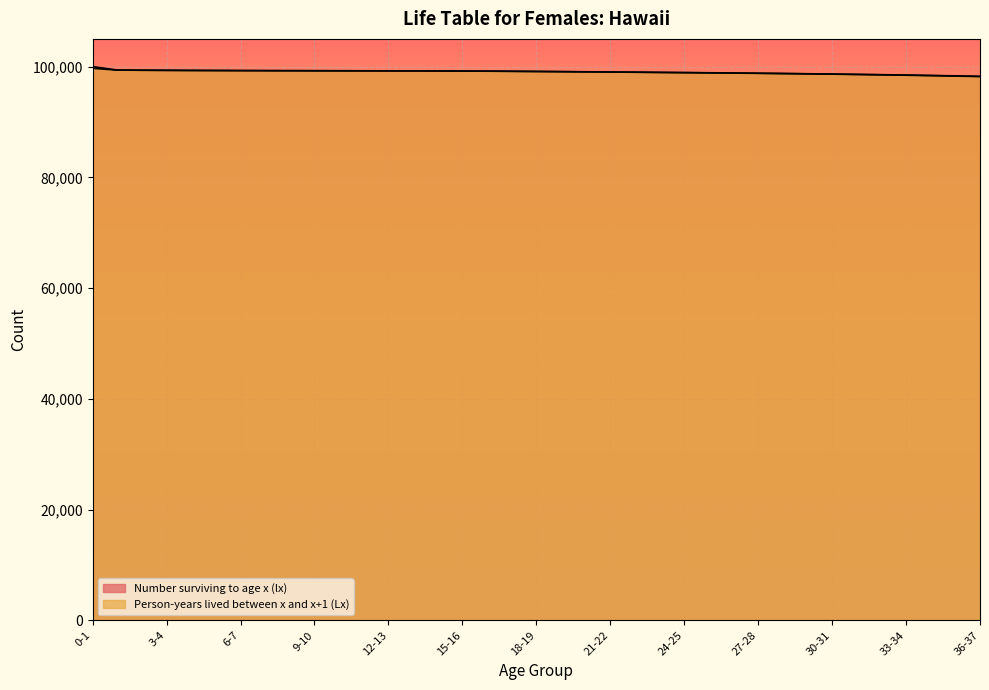

At 30-31, list the series in order from smallest to largest.

Person-years lived between x and x+1 (Lx), Number surviving to age x (lx)